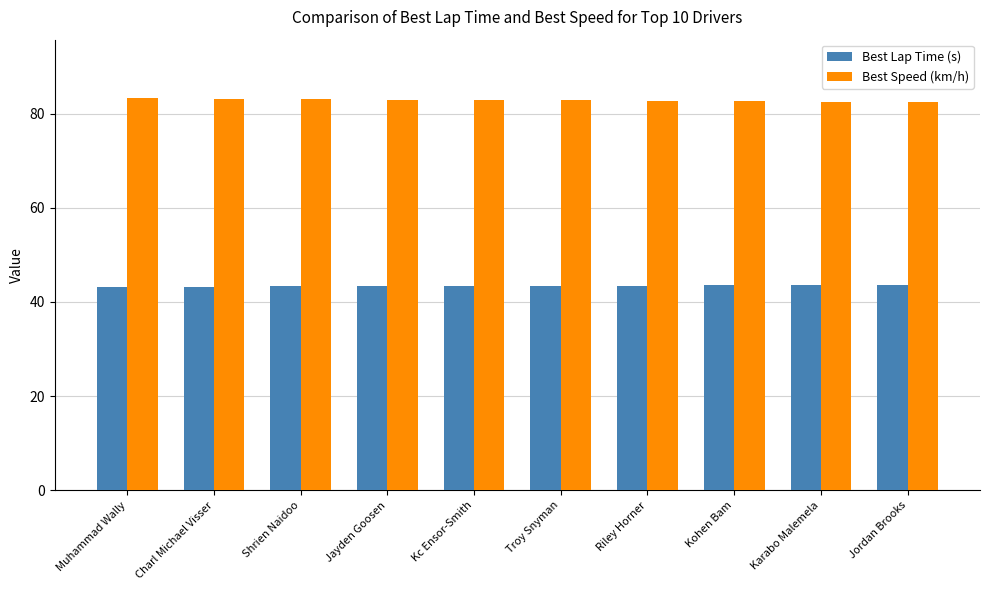

Read the Best Lap Time (s) value at Kc Ensor-Smith.

43.4